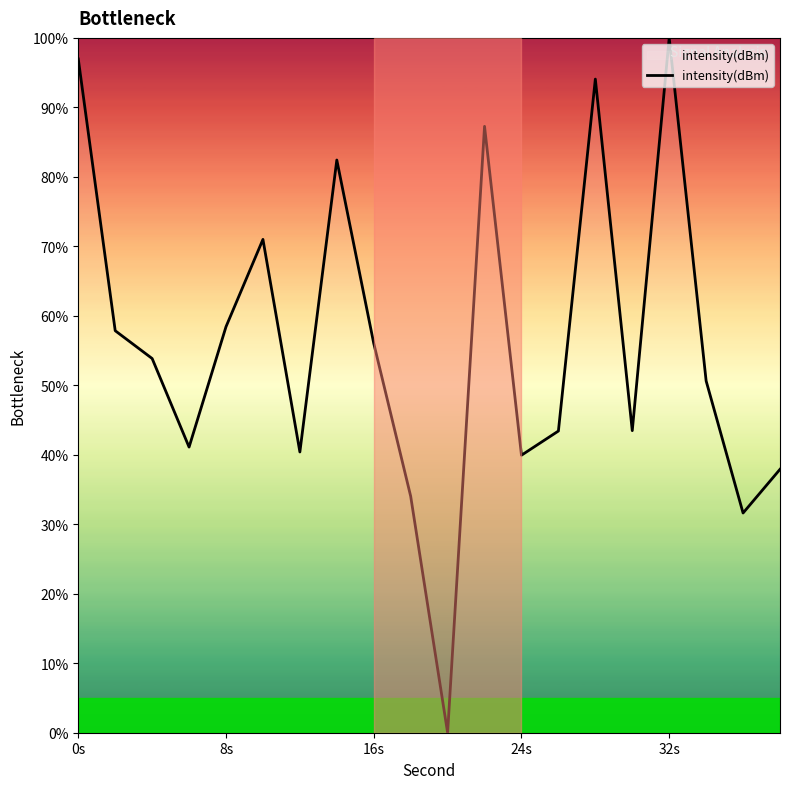

What is the maximum value shown in the chart?

100.0